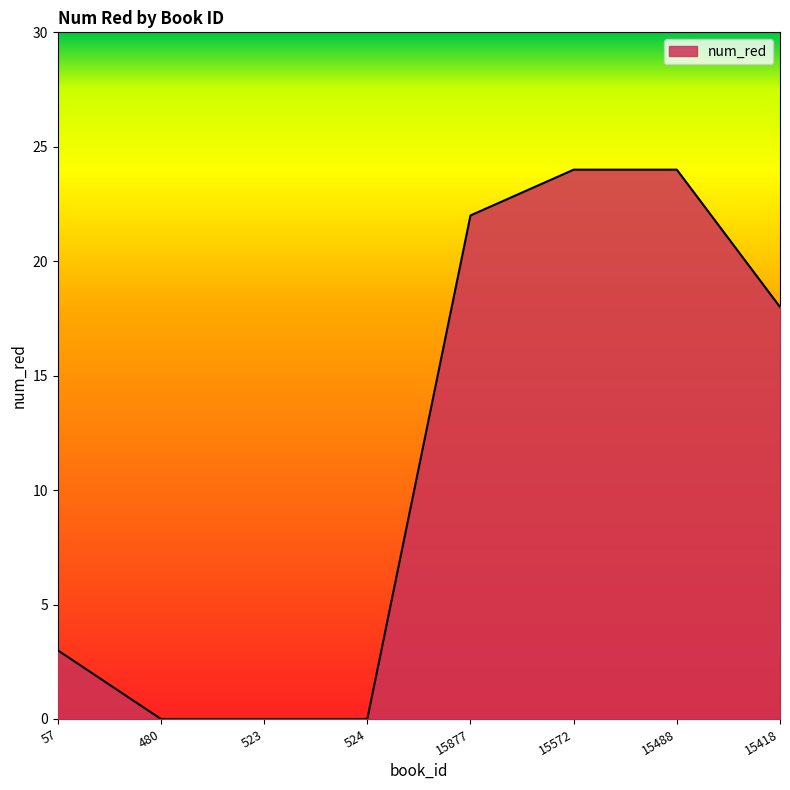

What is the difference between the second highest and second lowest values?

24